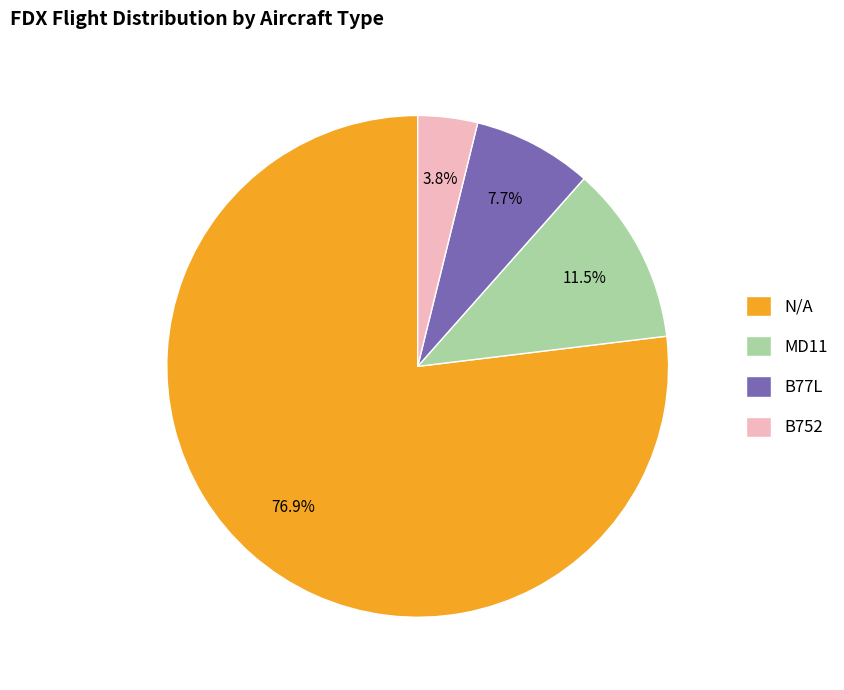

How many segments does this pie chart have?

4